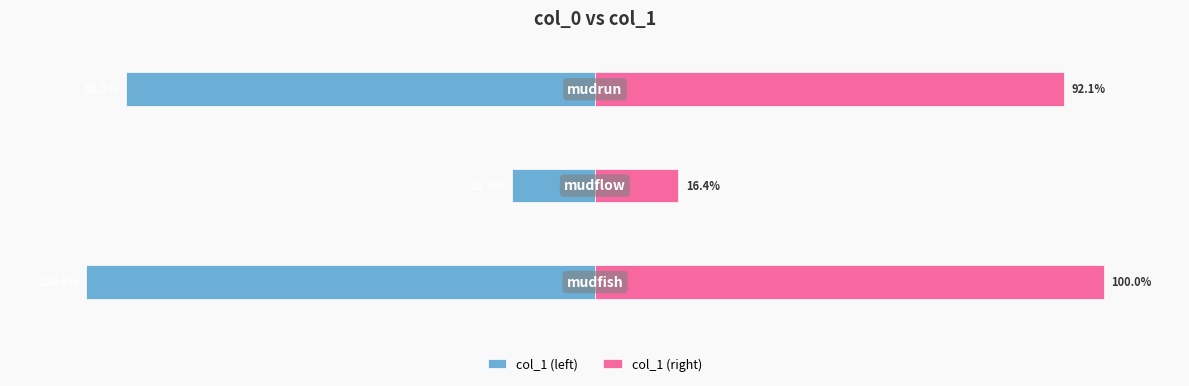

Count the number of data series in this chart.

2